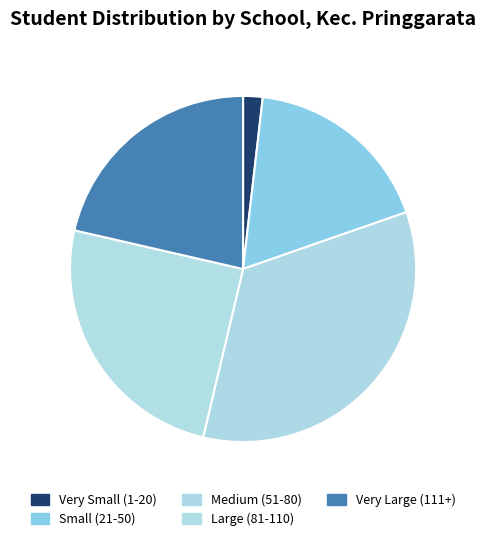

Which slice is the smallest?

Very Small (1-20)